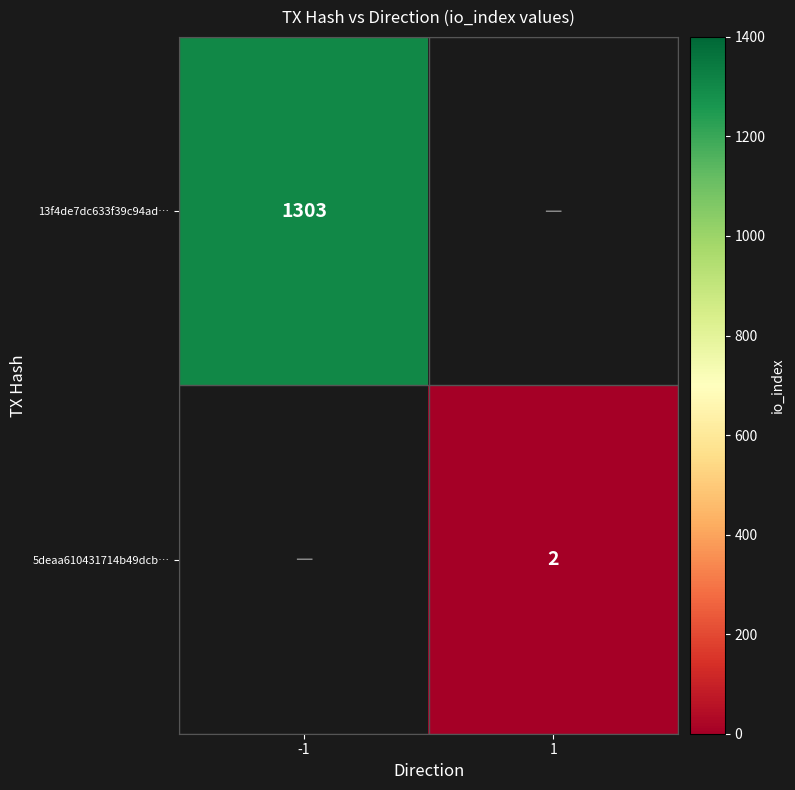

Is it true that 5deaa610431714b49dcb… equals 4 at 1?

False